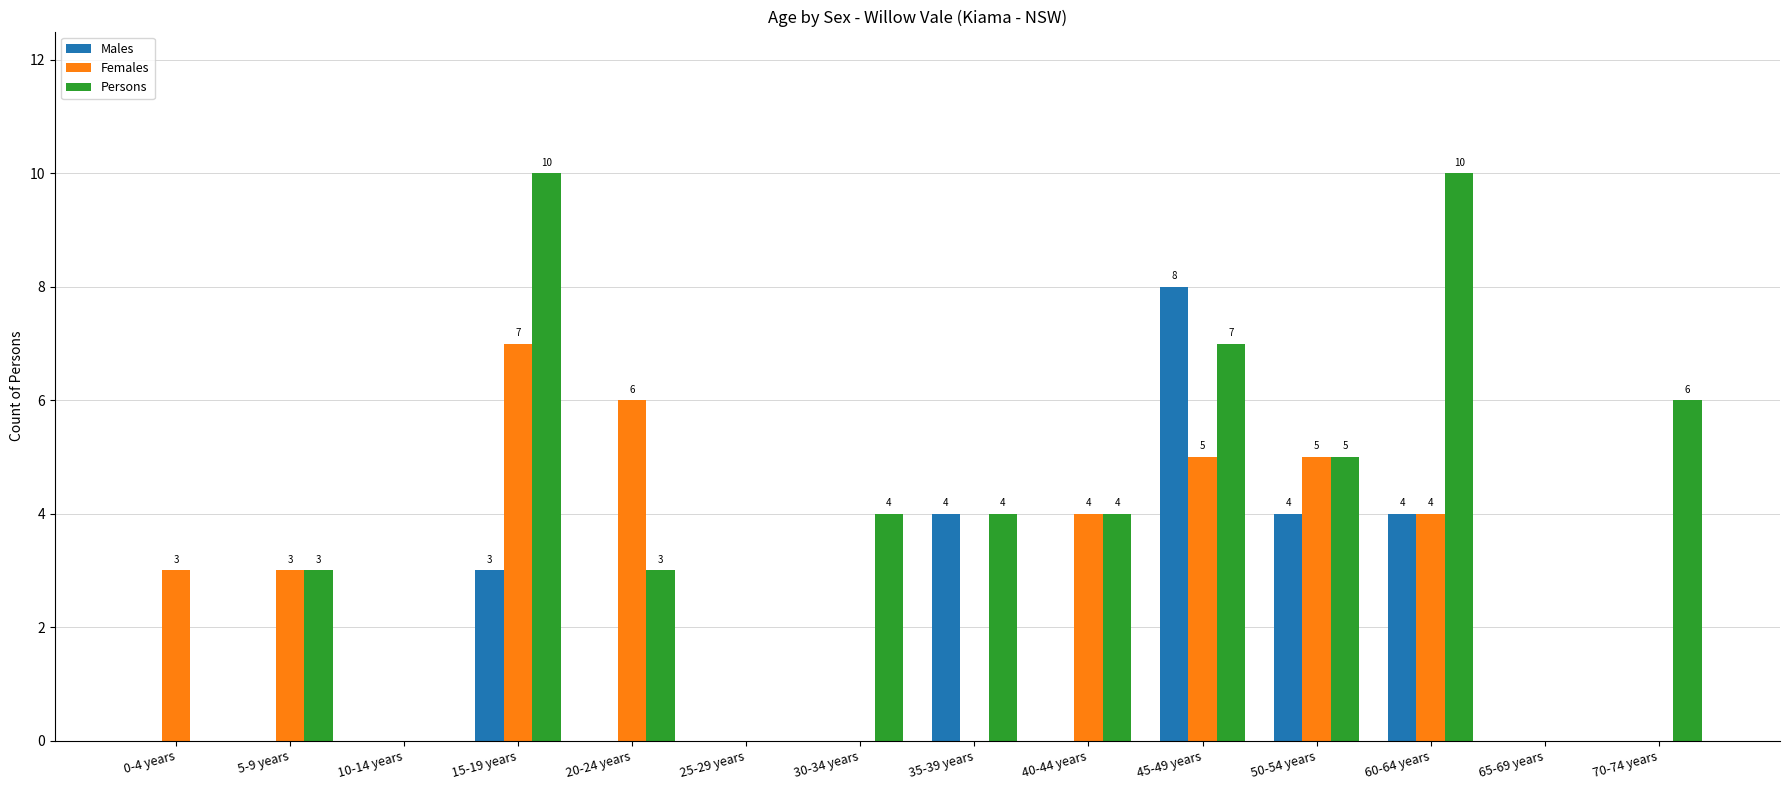

Is the value of Females at 20-24 years greater than the value of Males at 5-9 years?

Yes